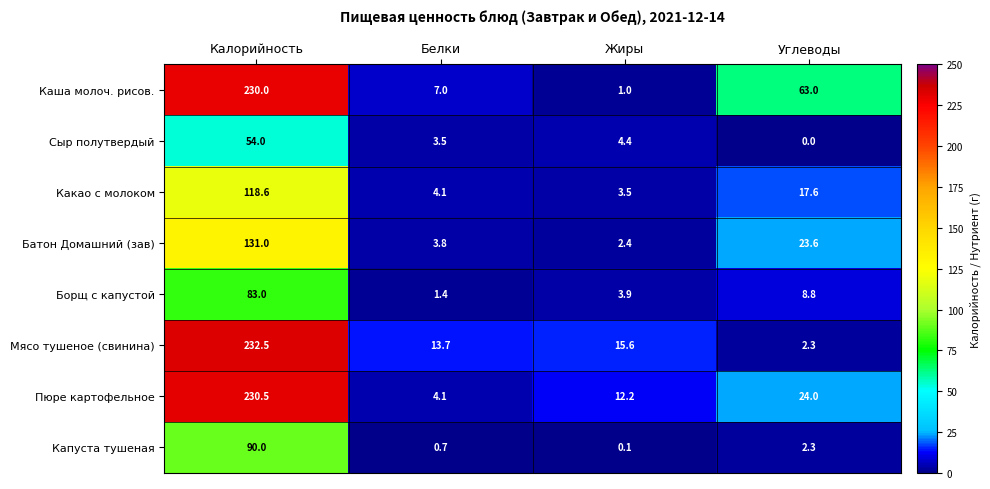

What is the difference between the maximum and minimum values in the Борщ с капустой series?

81.6